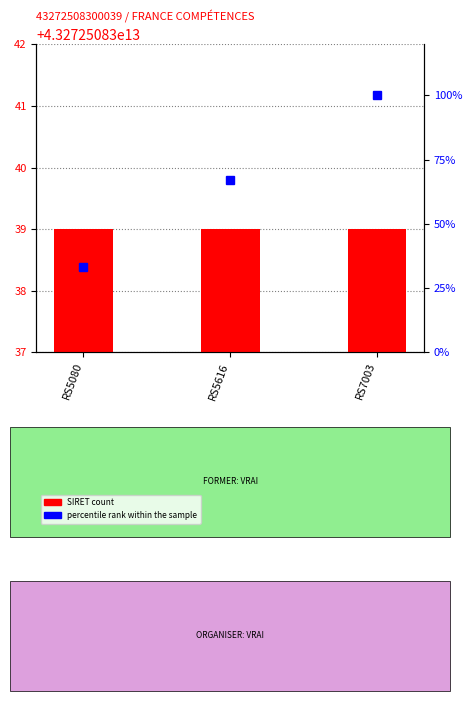

Which label corresponds to the largest value in the chart?

RS7003